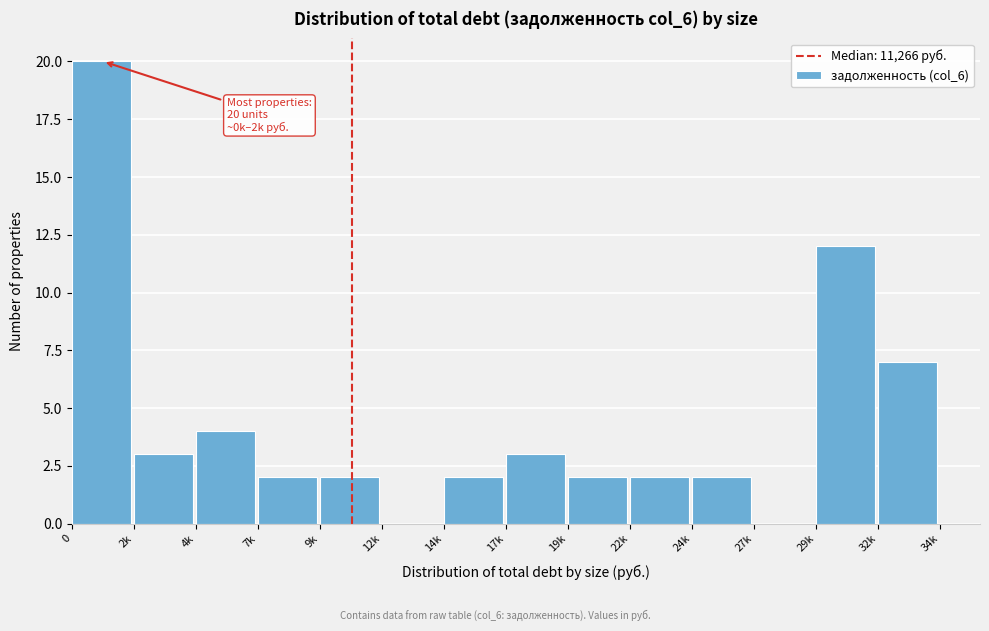

Reading left to right, transcribe all the data shown in this chart.

0=20	2k=3	4k=4	7k=2	9k=2	12k=0	14k=2	17k=3	19k=2	22k=2	24k=2	27k=0	29k=12	32k=7